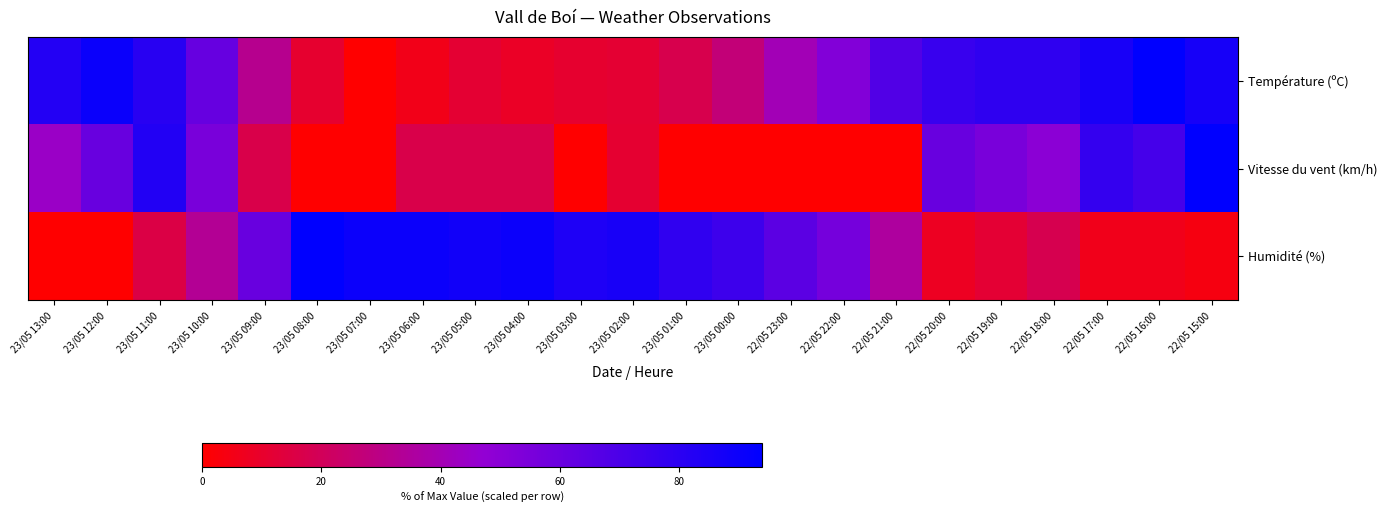

Rank the categories by Humidité (%) value from highest to lowest.

23/05 08:00, 23/05 07:00, 23/05 06:00, 23/05 04:00, 23/05 05:00, 23/05 02:00, 23/05 03:00, 23/05 01:00, 23/05 00:00, 22/05 23:00, 23/05 09:00, 22/05 22:00, 22/05 21:00, 23/05 10:00, 22/05 18:00, 23/05 11:00, 22/05 19:00, 22/05 20:00, 22/05 17:00, 22/05 16:00, 22/05 15:00, 23/05 13:00, 23/05 12:00